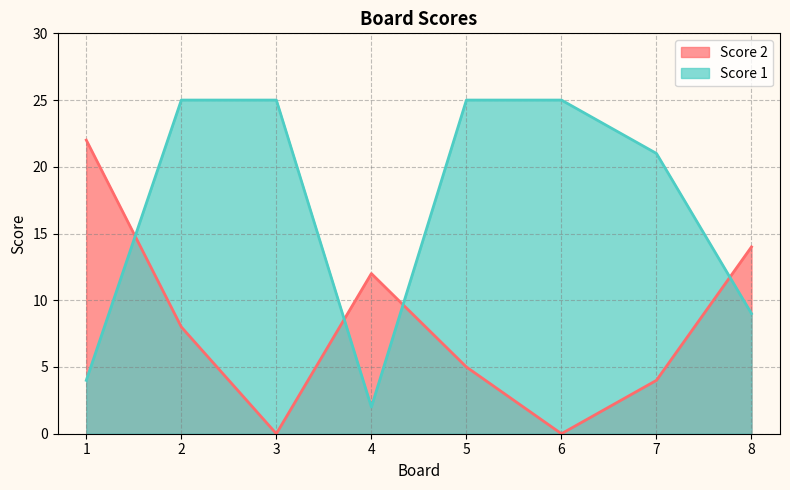

What is the value of the Score 2 point at the 4th from the left?

12